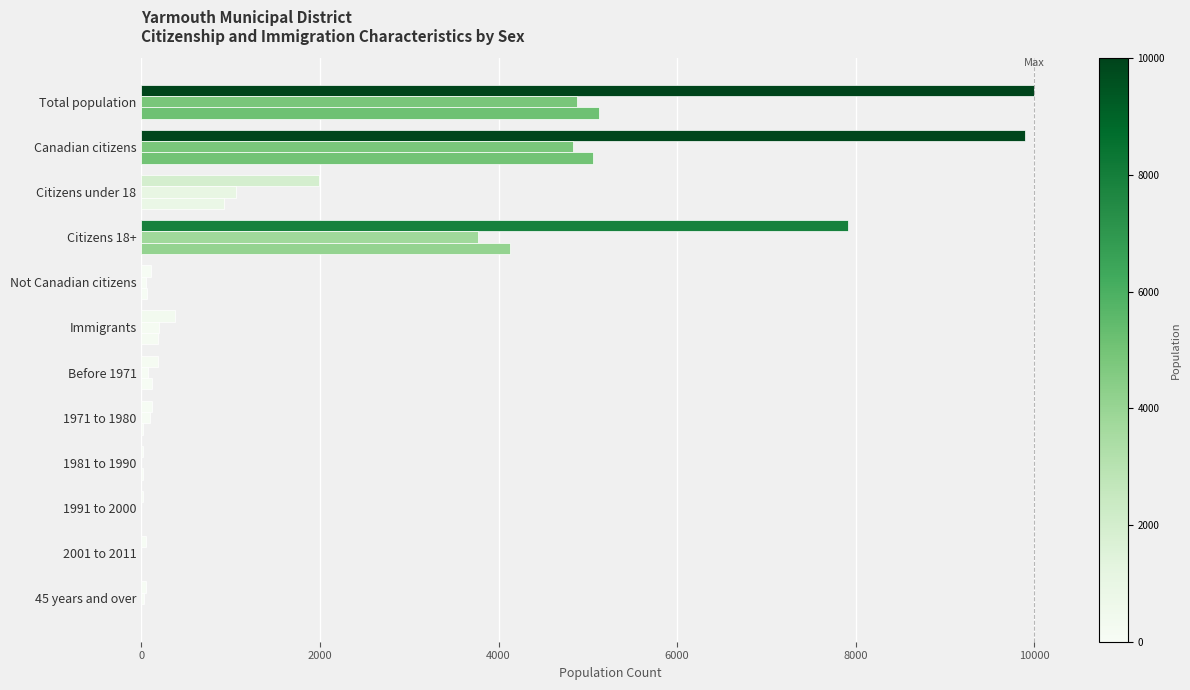

Count the number of data series in this chart.

3